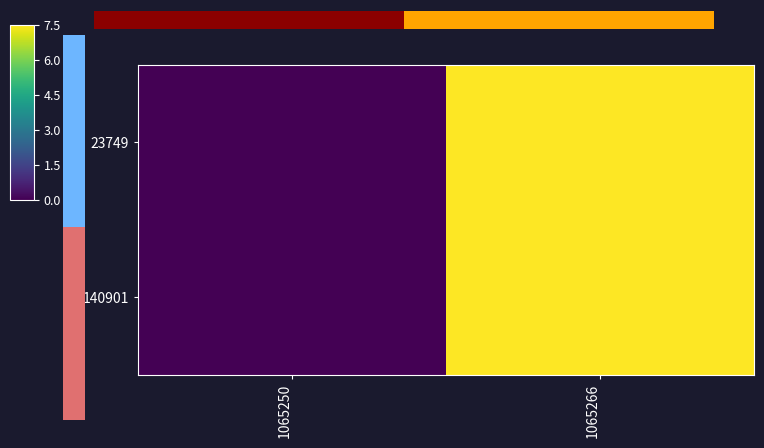

Is it true that 140901 equals 3.2 at 1065266?

False